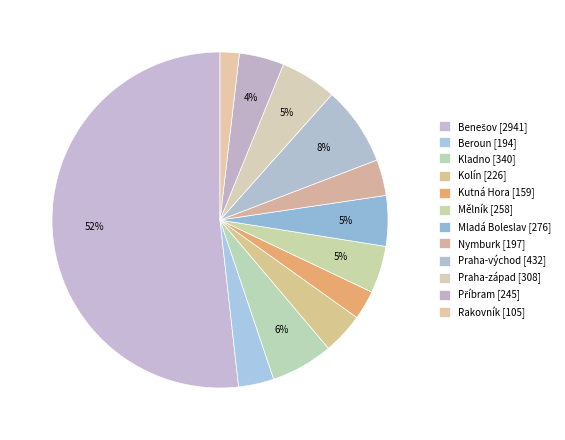

How many slices are in this pie chart?

12